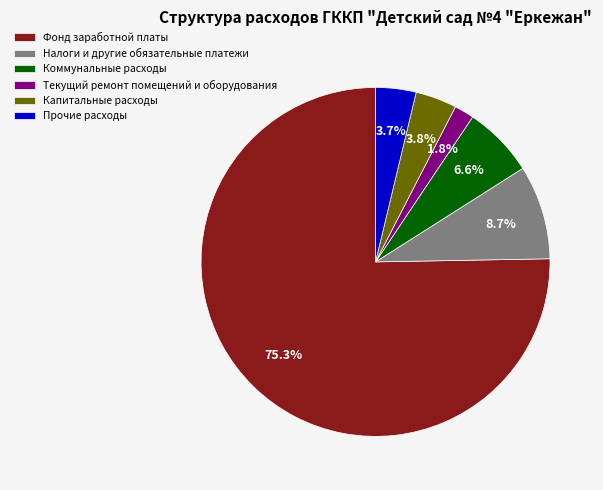

Does any single category account for the majority?

Yes